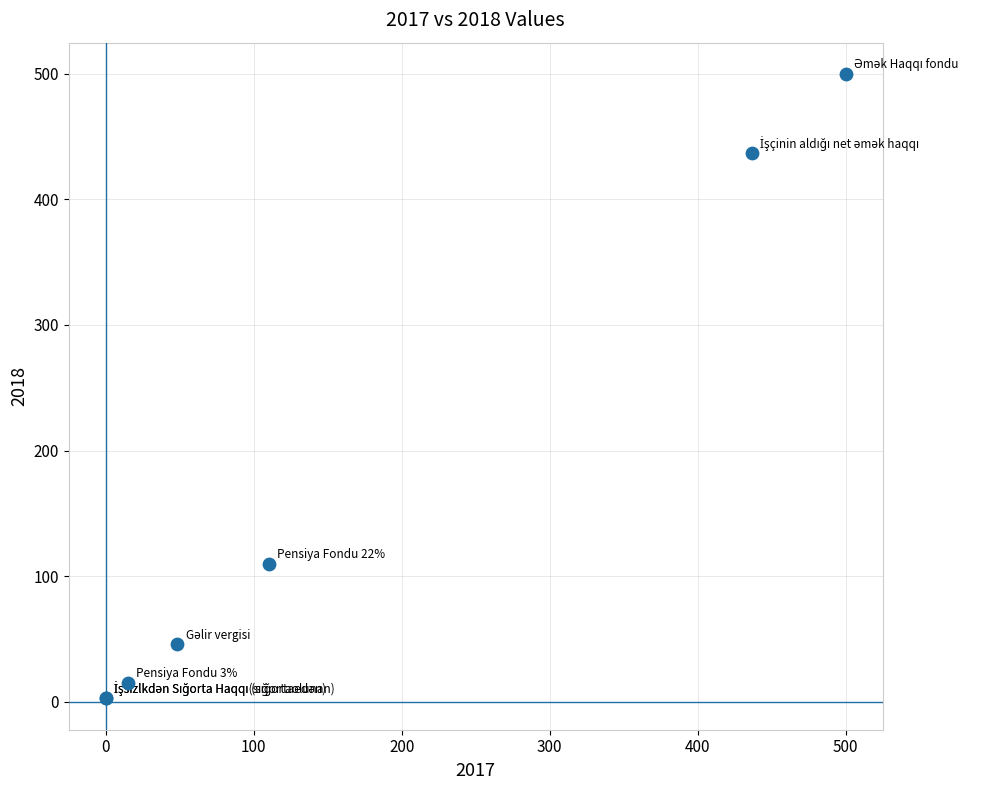

What Y value in the scatter plot is closest to 251?

110.0